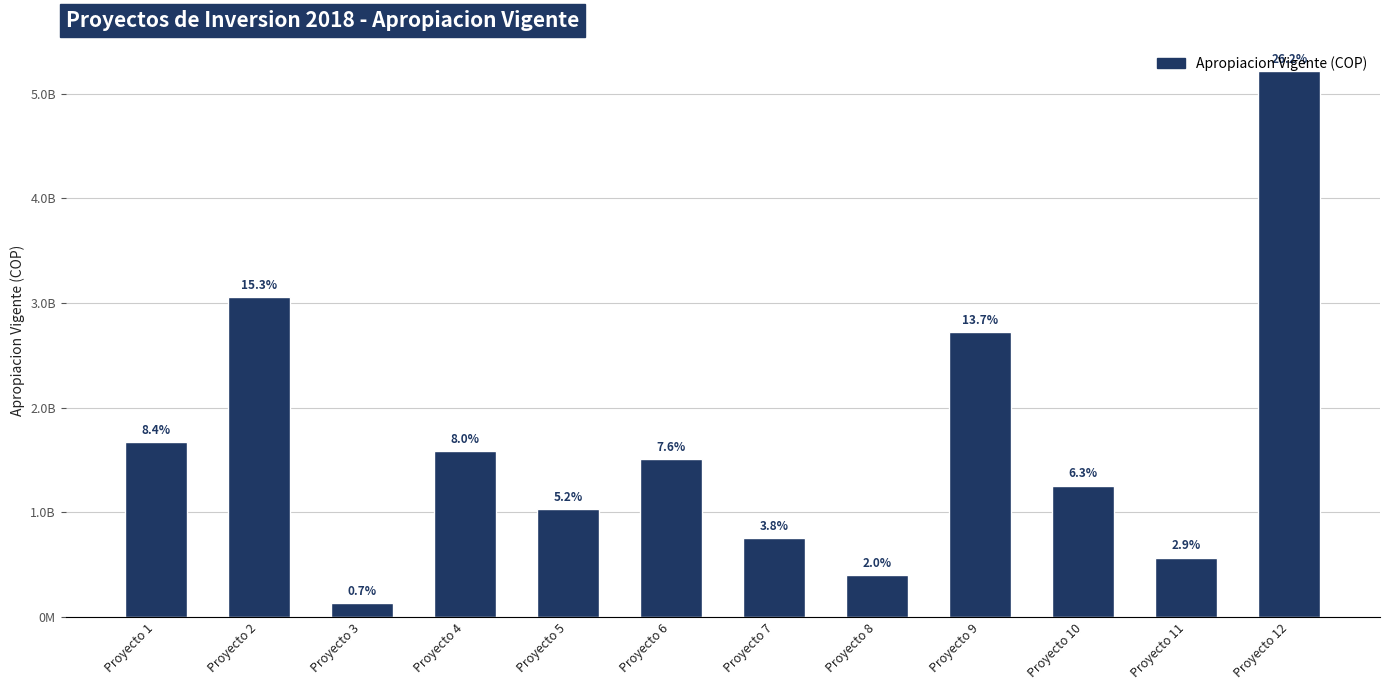

List the labels in order of value, smallest first.

Proyecto 3, Proyecto 8, Proyecto 11, Proyecto 7, Proyecto 5, Proyecto 10, Proyecto 6, Proyecto 4, Proyecto 1, Proyecto 9, Proyecto 2, Proyecto 12